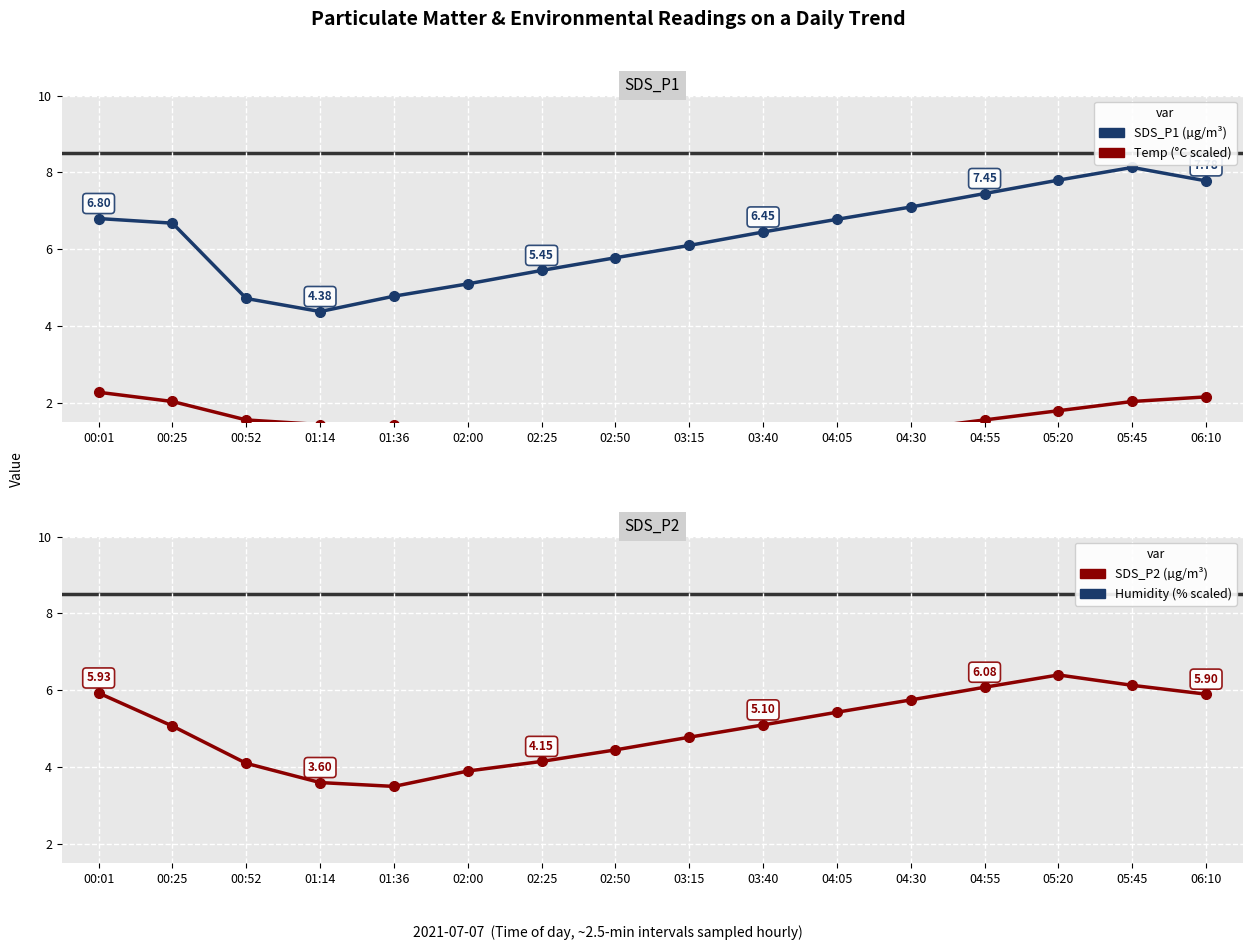

What is the sum of all SDS_P1 values?

101.3